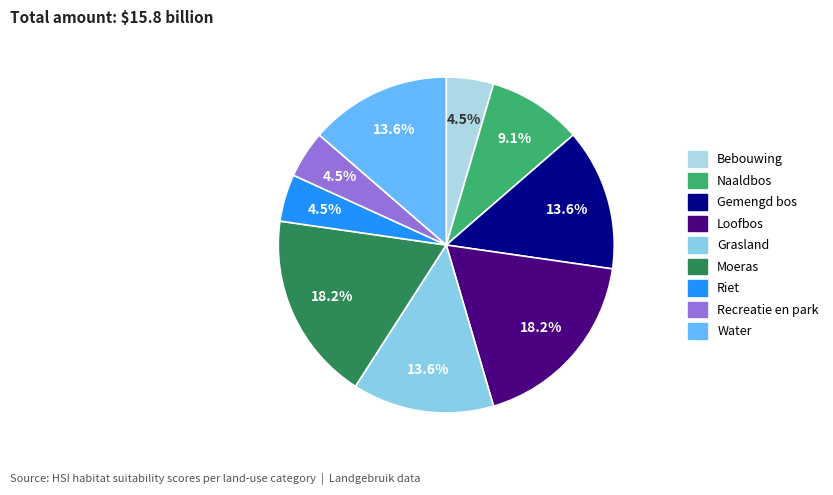

How many slices are in this pie chart?

9